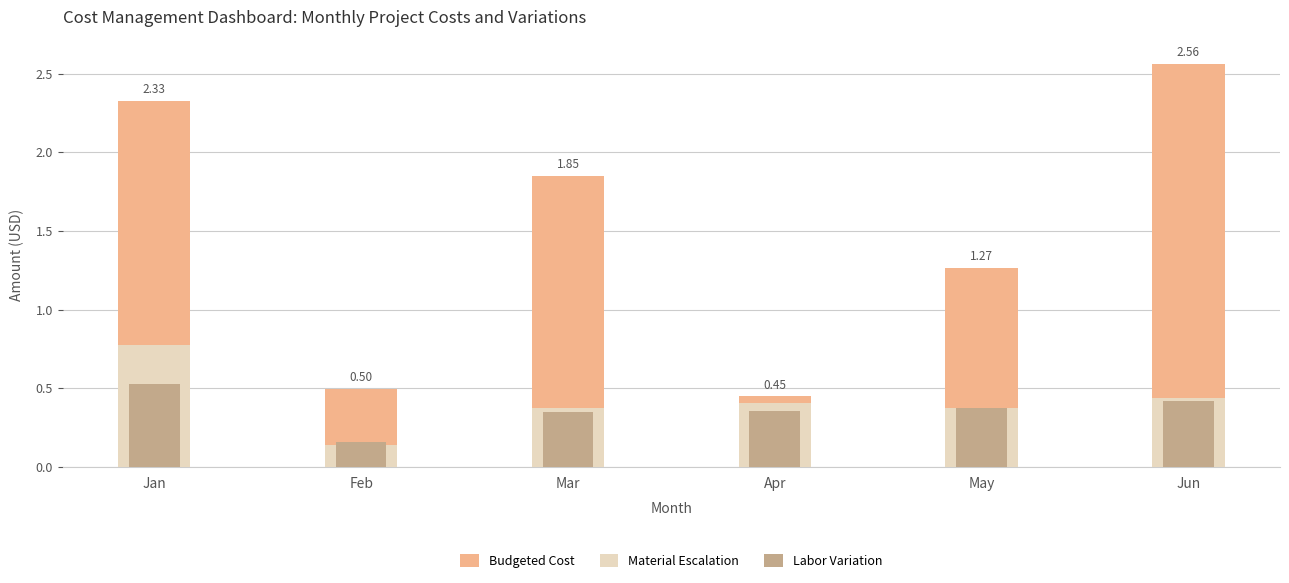

Reading right to left, what are all the values shown in this chart?

Budgeted Cost: Jun=2.6	May=1.3	Apr=0.4	Mar=1.9	Feb=0.5	Jan=2.3
Material Escalation: Jun=0.4	May=0.4	Apr=0.4	Mar=0.4	Feb=0.1	Jan=0.8
Labor Variation: Jun=0.4	May=0.4	Apr=0.4	Mar=0.4	Feb=0.2	Jan=0.5